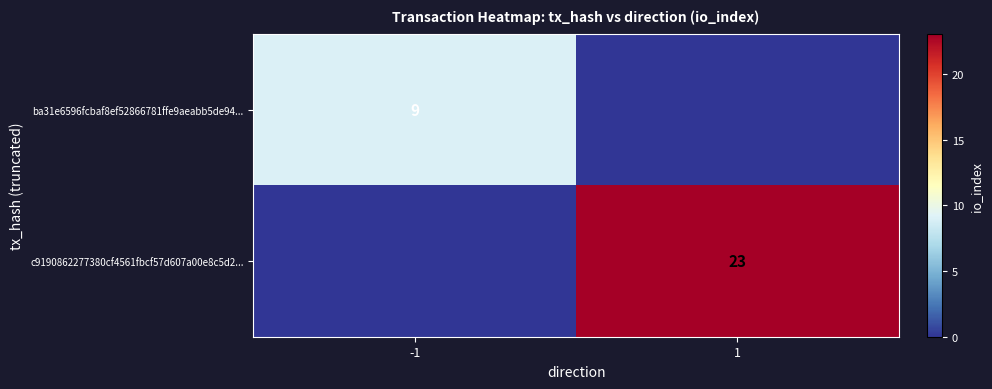

Is it true that ba31e6596fcbaf8ef52866781ffe9aeabb5de94... equals 3 at -1?

False